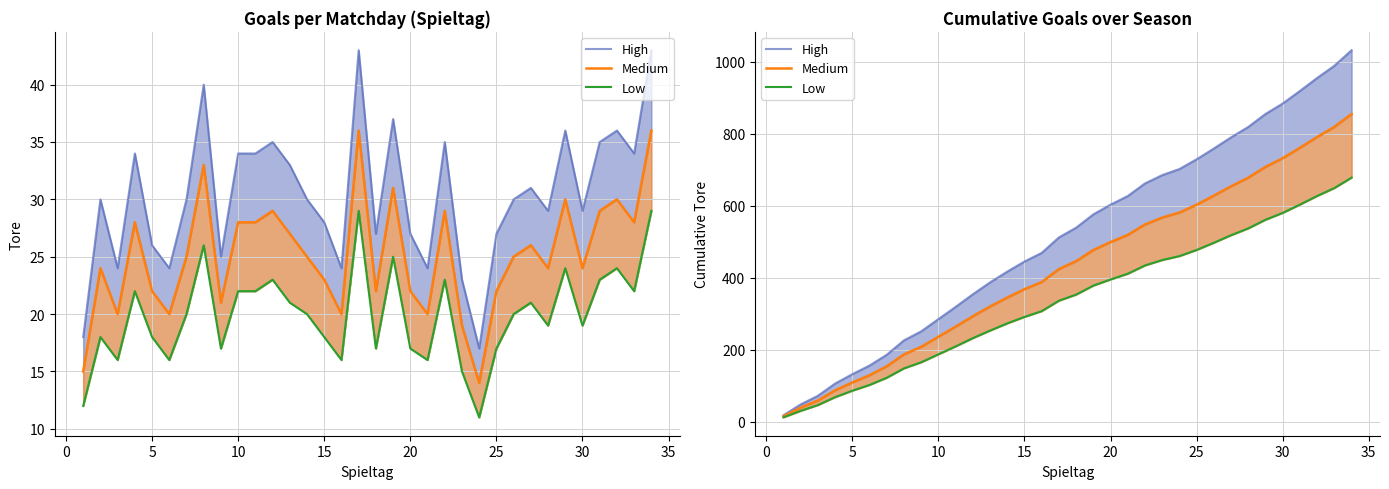

True or false: High and Medium cross at least once.

False